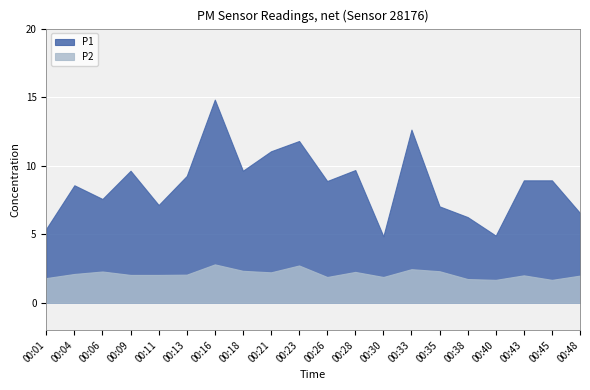

Does the chart display data point markers on the line(s)?

No